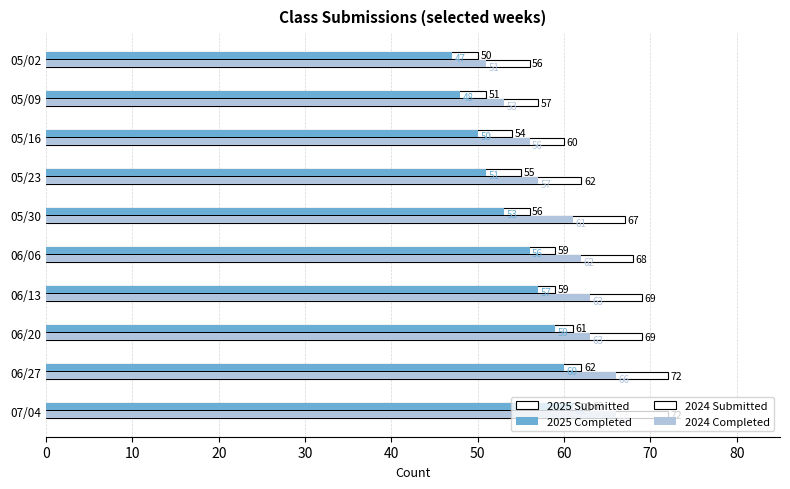

How many values in the 2024 Submitted series are below 68?

5